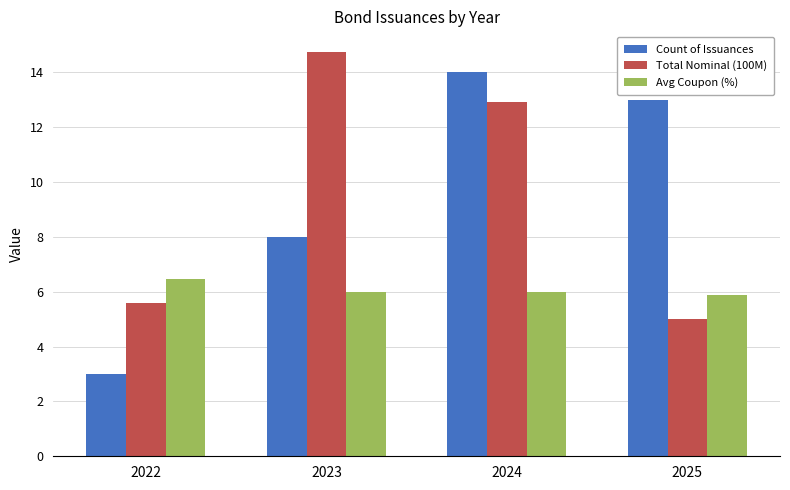

At which category is the sum across all series the highest?

2024